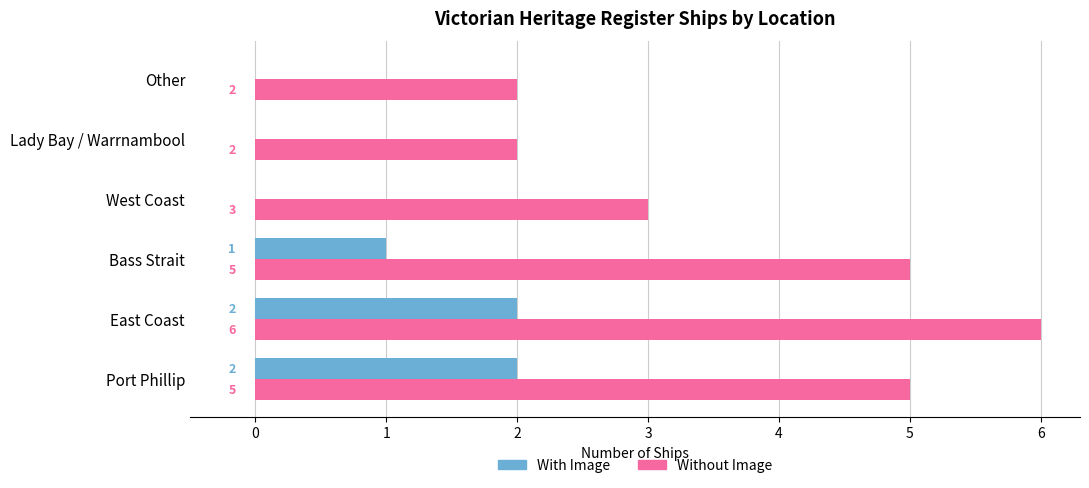

At which category is the sum across all series the highest?

East Coast